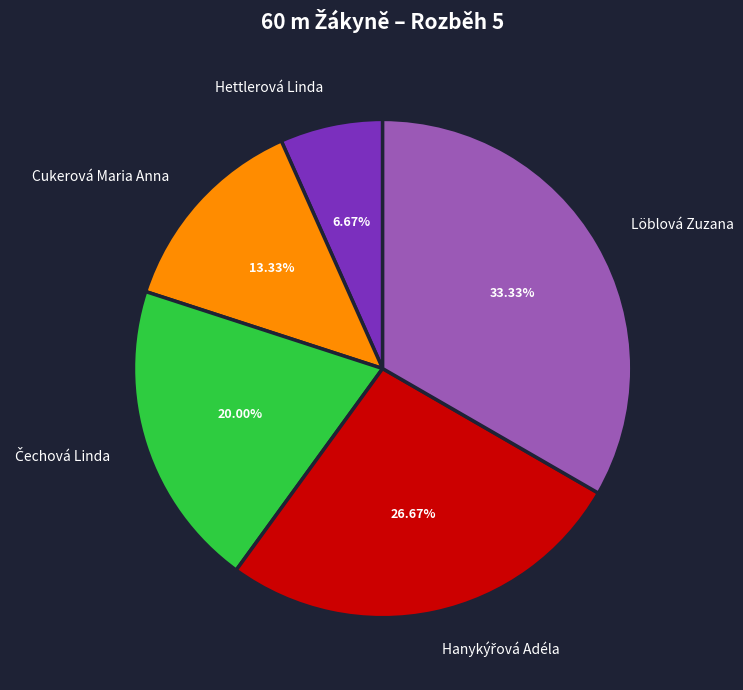

The Cukerová Maria Anna slice represents 13% of the pie. True or false?

True